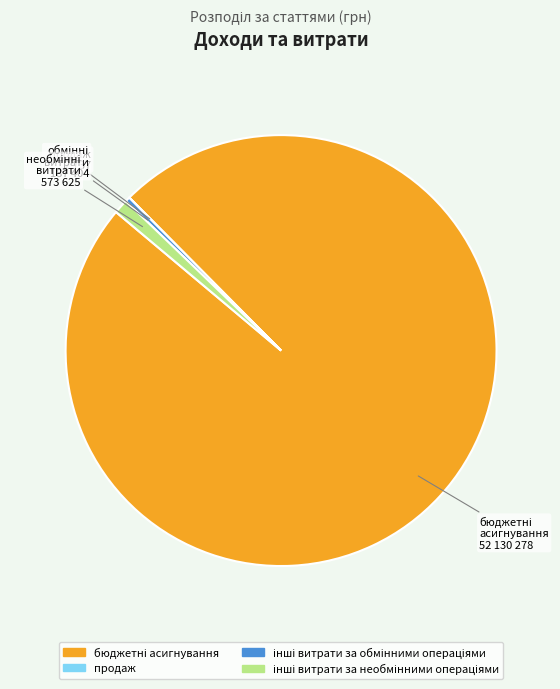

Does any single category account for the majority?

Yes